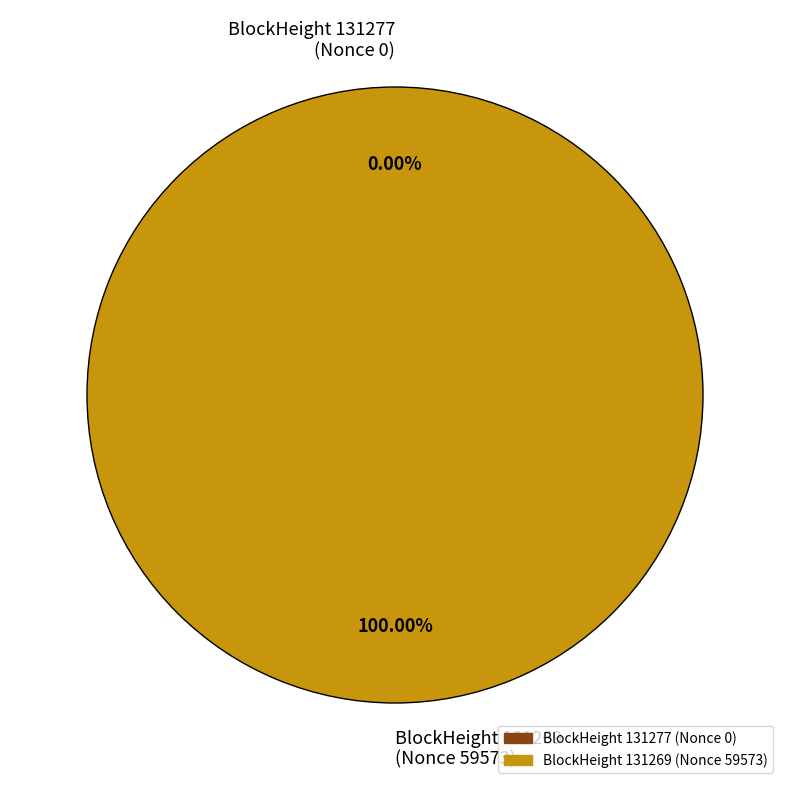

What is the total percentage of 131269 and 131277?

100.0%